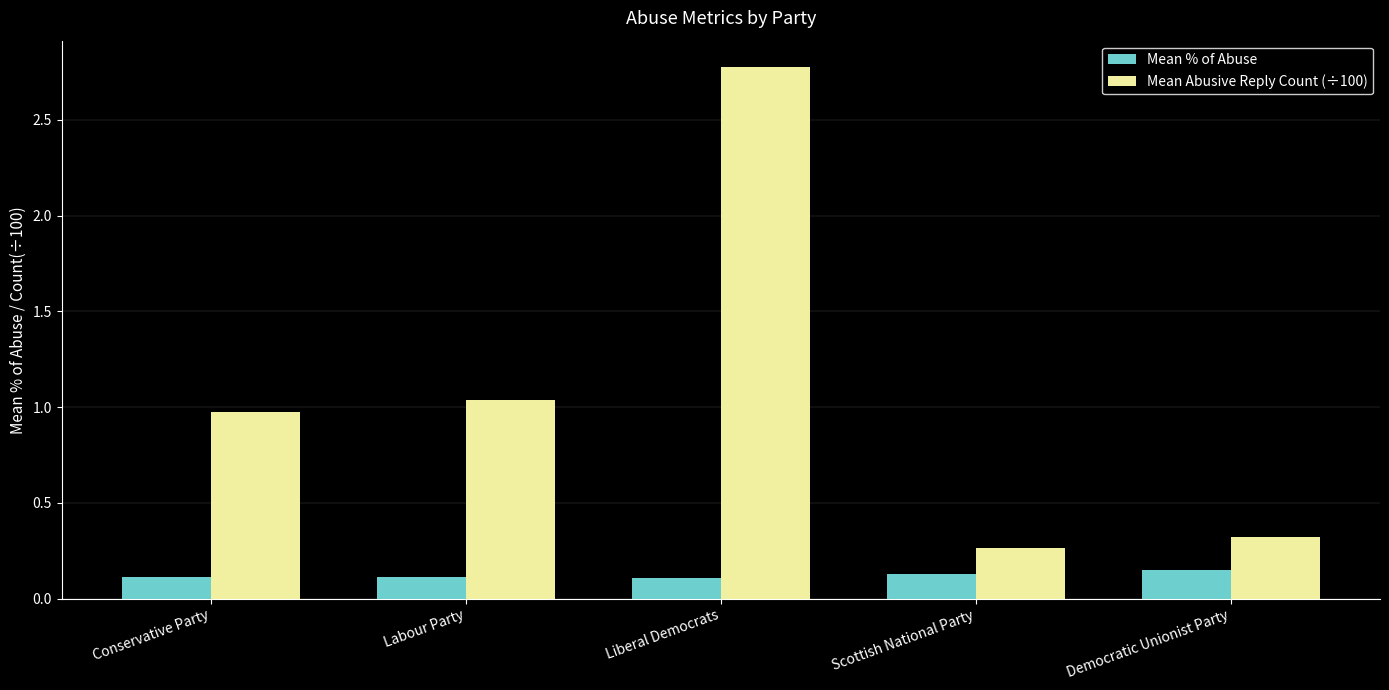

Does the chart contain stacked bars?

No